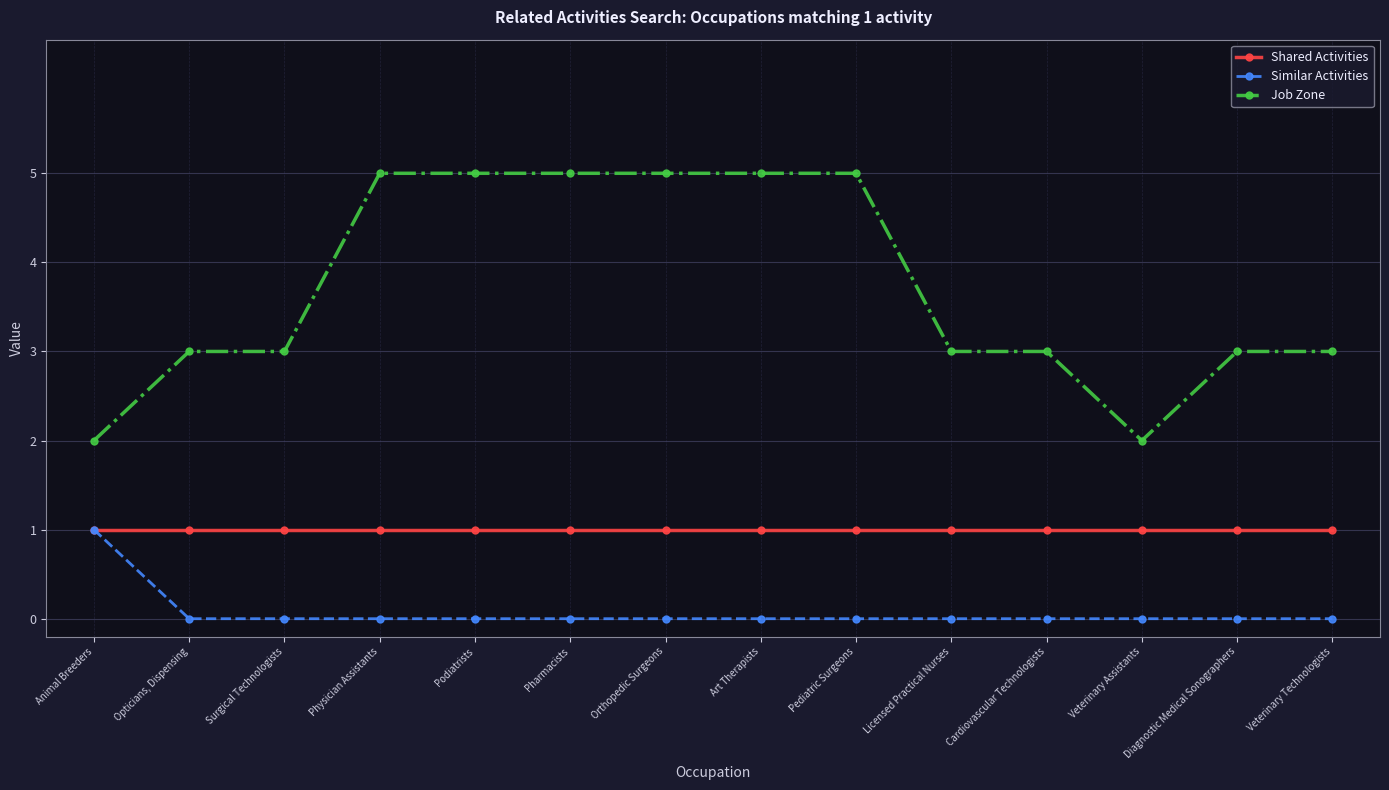

Rank the series by their average value, from lowest to highest.

Similar Activities, Shared Activities, Job Zone